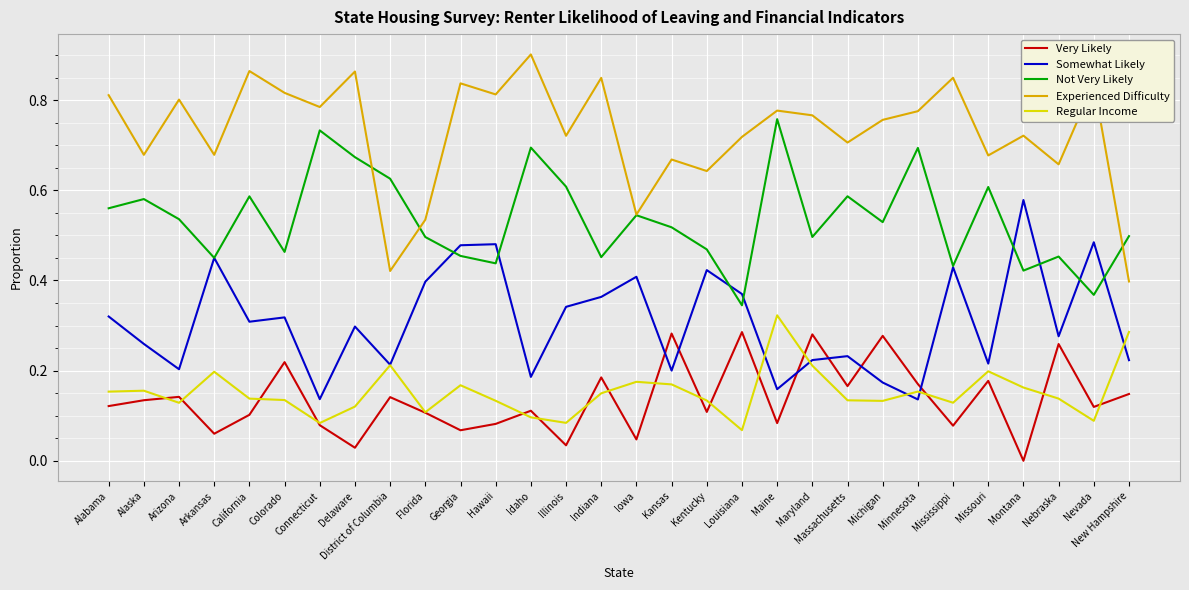

List the series in order of their peak value, lowest first.

Very Likely, Regular Income, Somewhat Likely, Not Very Likely, Experienced Difficulty